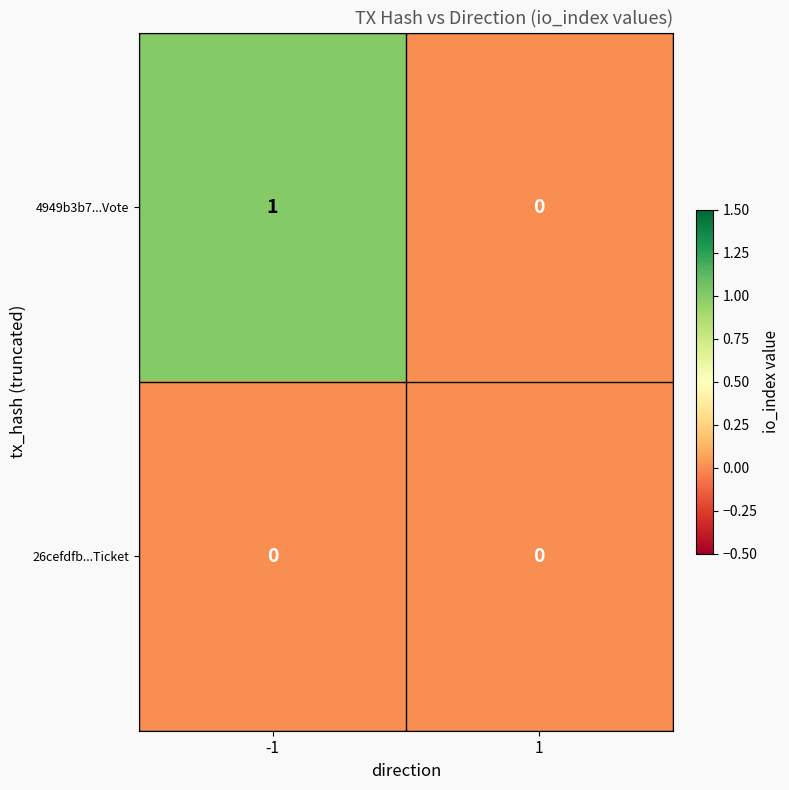

Reading left to right, list all the values displayed in this chart.

4949b3b7...Vote: 1	0
26cefdfb...Ticket: 0	0